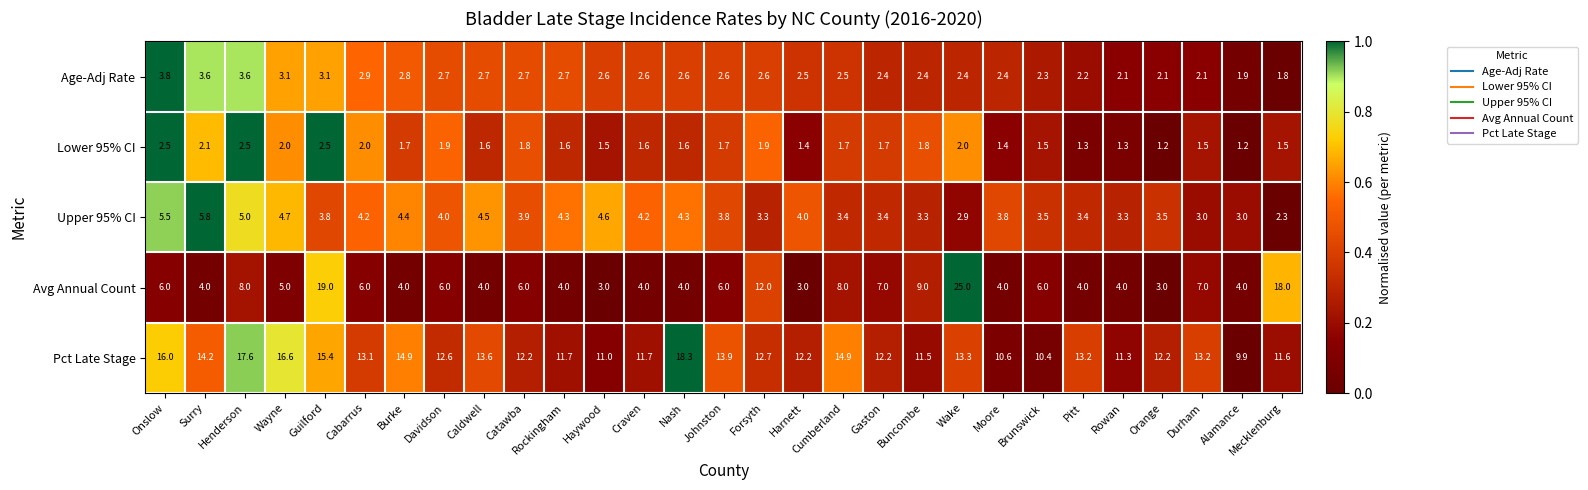

Count the number of data series in this chart.

5